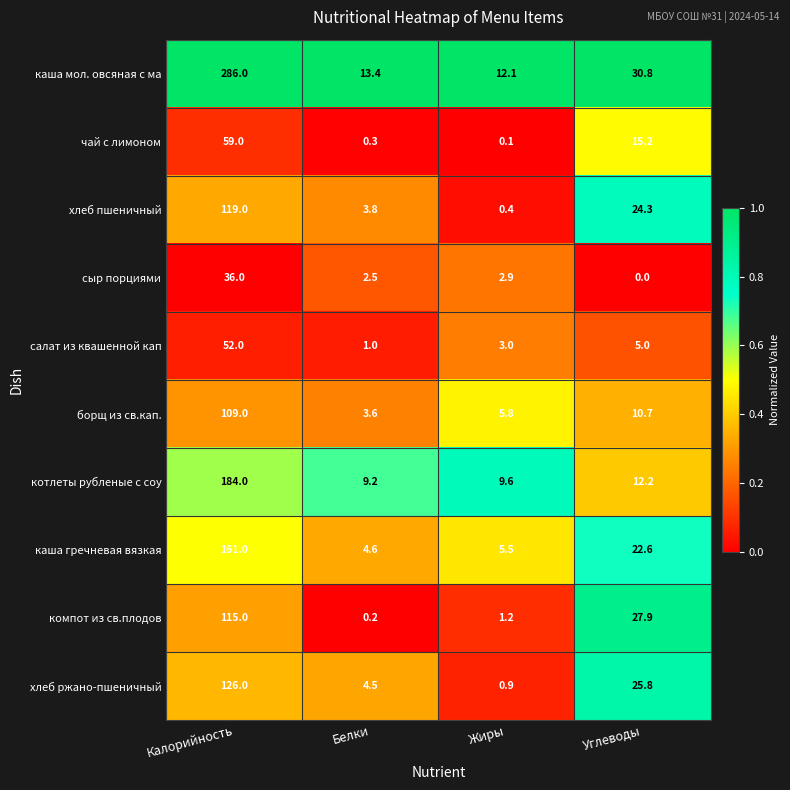

What is the difference between the highest and lowest values at Углеводы?

30.8